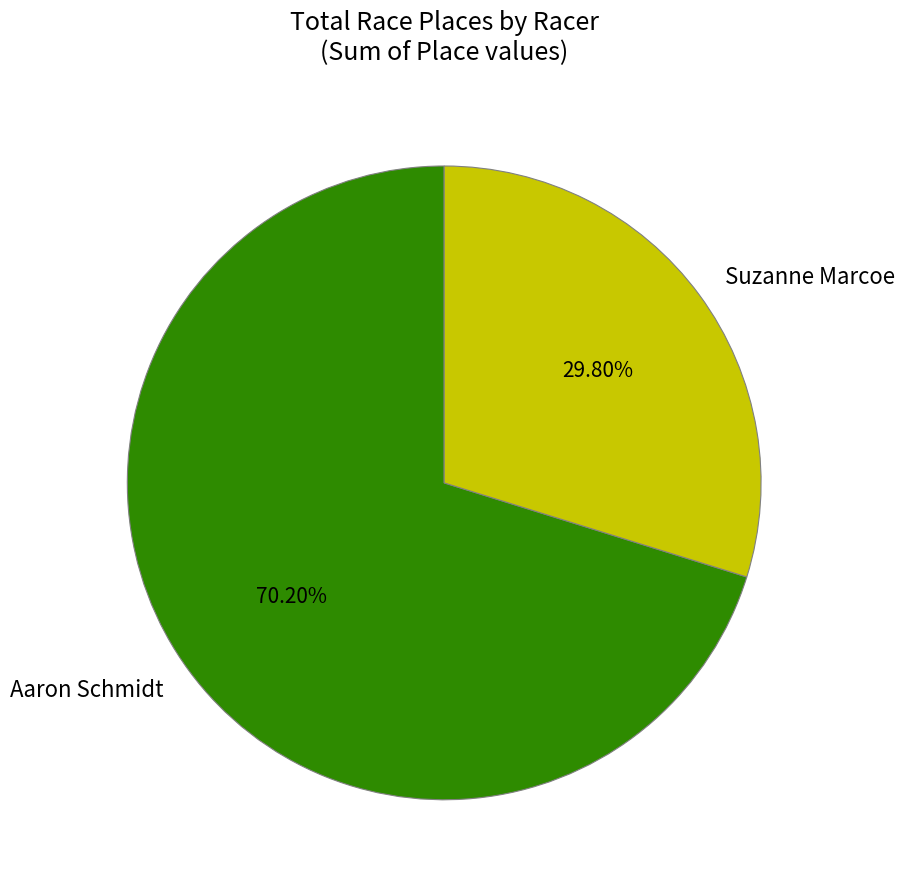

What is the ratio of the value at Aaron Schmidt to the value at Suzanne Marcoe?

2.4